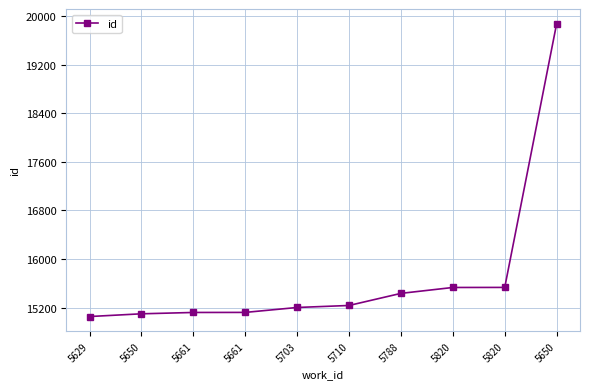

Rank the categories by value from highest to lowest.

5650, 5820, 5820, 5788, 5710, 5703, 5661, 5661, 5650, 5629